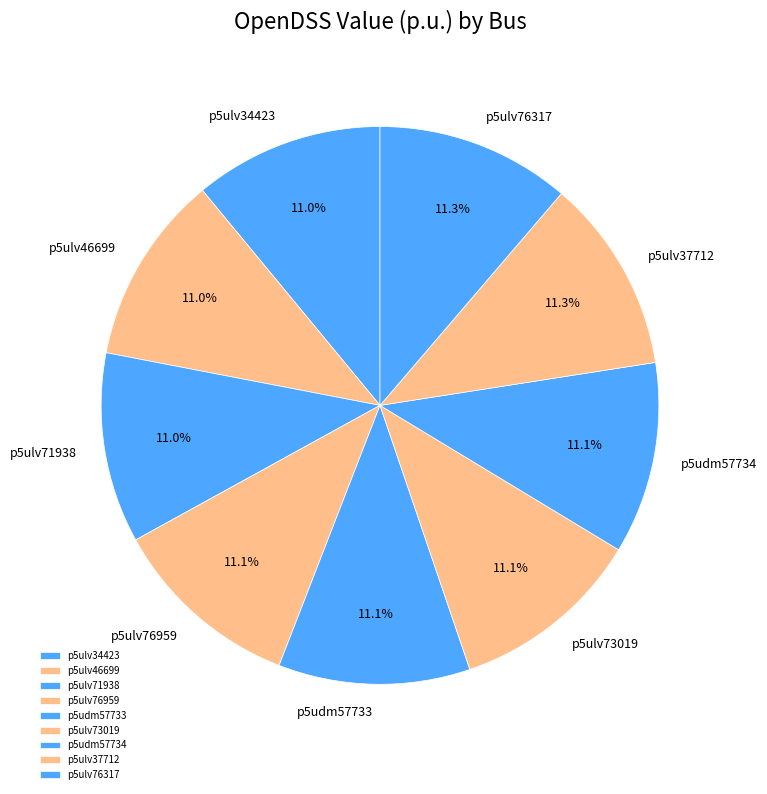

Is there any slice that represents more than half of the pie?

No